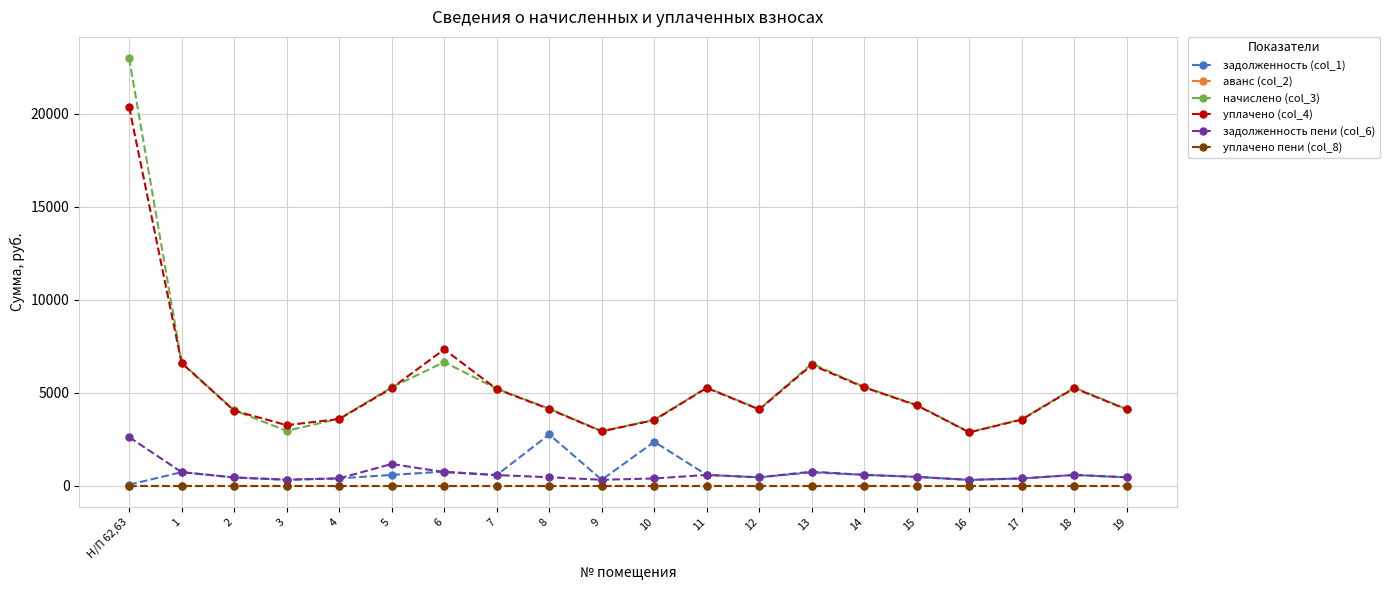

True or false: задолженность пени (col_6) and уплачено пени (col_8) intersect in this chart.

False